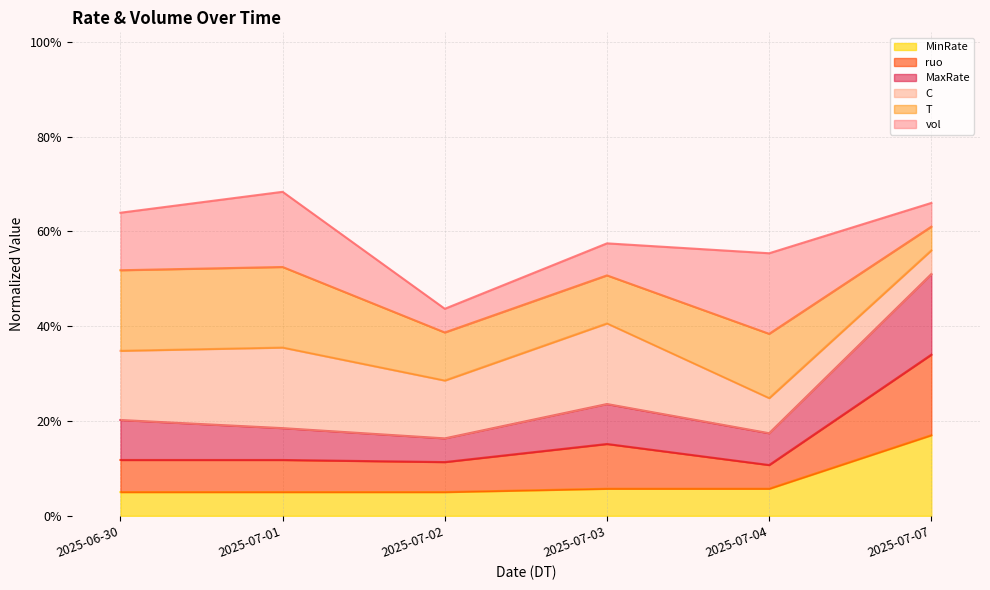

Which series has the largest range (max minus min)?

MaxRate